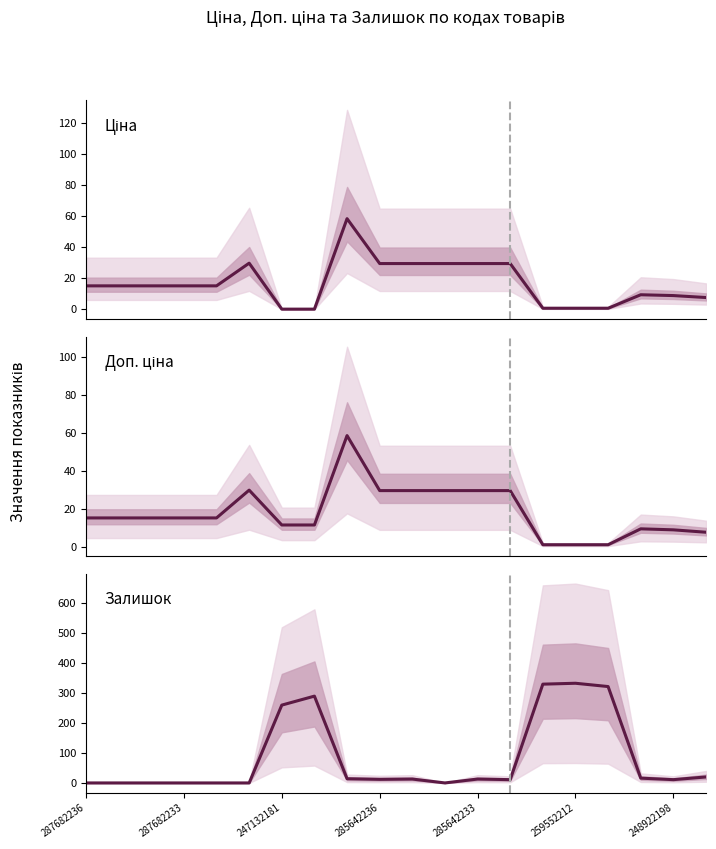

Is this an area chart (filled region under the line)?

No